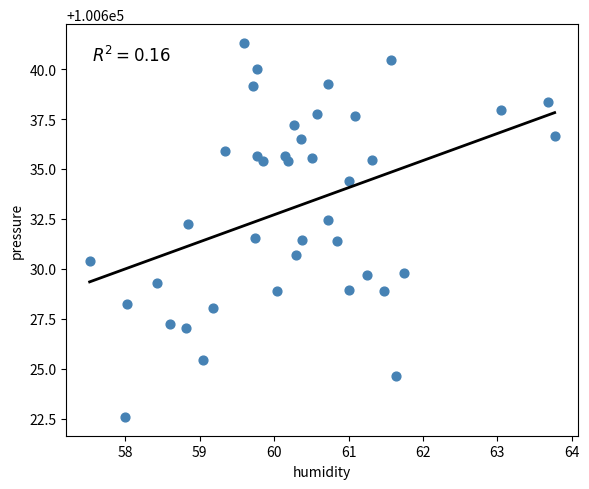

What is the range of Y values (max minus min)?

18.7